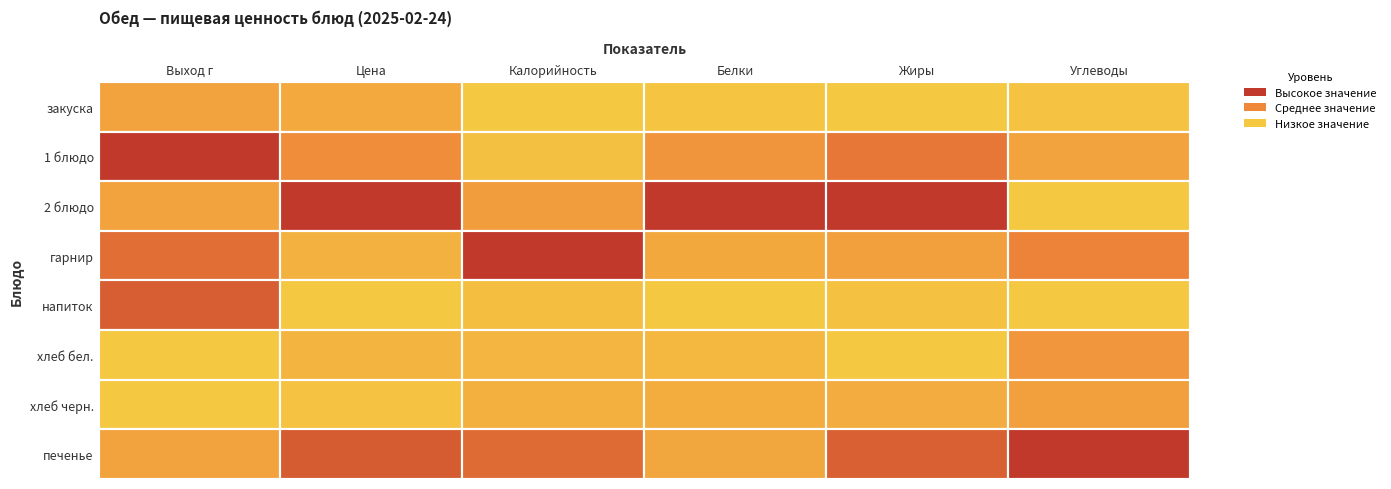

Reading left to right, transcribe all the data shown in this chart.

закуска: 100.0	8.4	57.3	1.0	0.4	2.3
1 блюдо: 250.0	12.7	89.8	8.6	8.4	14.3
2 блюдо: 100.0	23.5	231.9	21.1	13.6	0.0
гарнир: 180.0	6.9	581.0	5.5	4.5	26.4
напиток: 200.0	3.5	94.2	0.3	1.1	0.0
хлеб бел.: 40.0	6.6	129.0	3.2	0.4	19.3
хлеб черн.: 40.0	4.2	156.0	4.8	3.2	15.3
печенье: 100.0	19.2	417.0	5.8	10.3	49.5